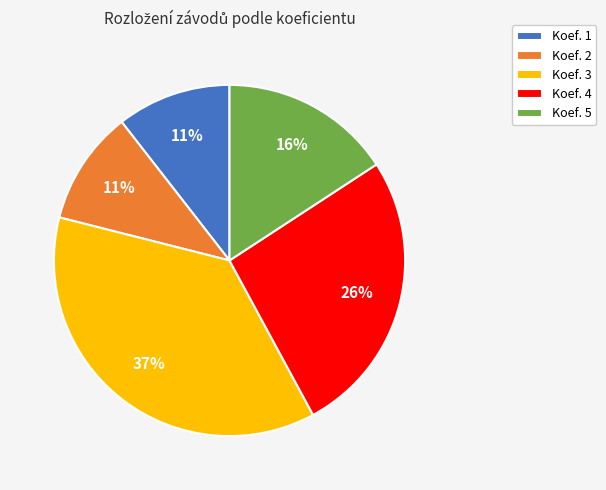

To the nearest percent, what is the combined percentage of Koef. 4 and Koef. 5?

42%